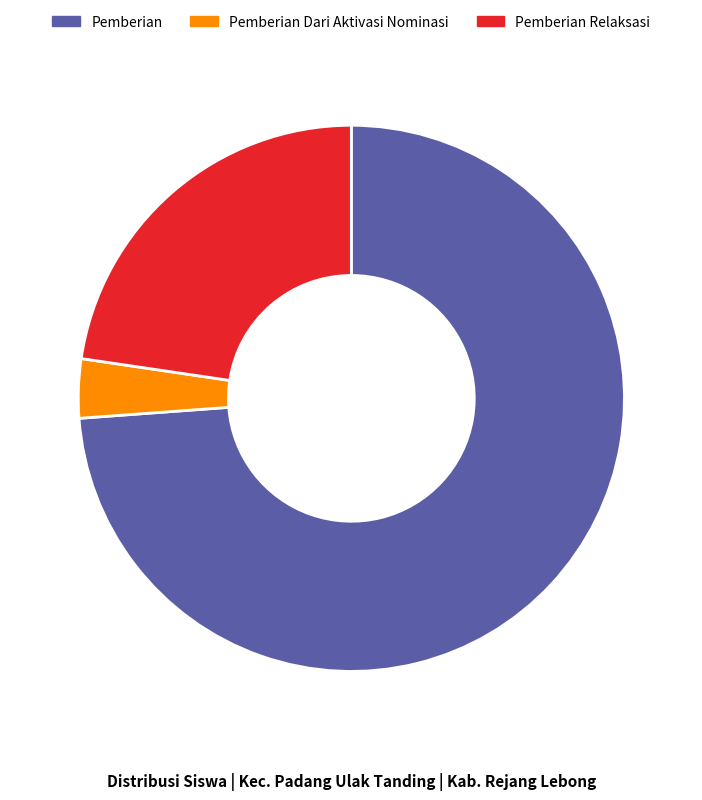

Which category accounts for the majority?

Pemberian